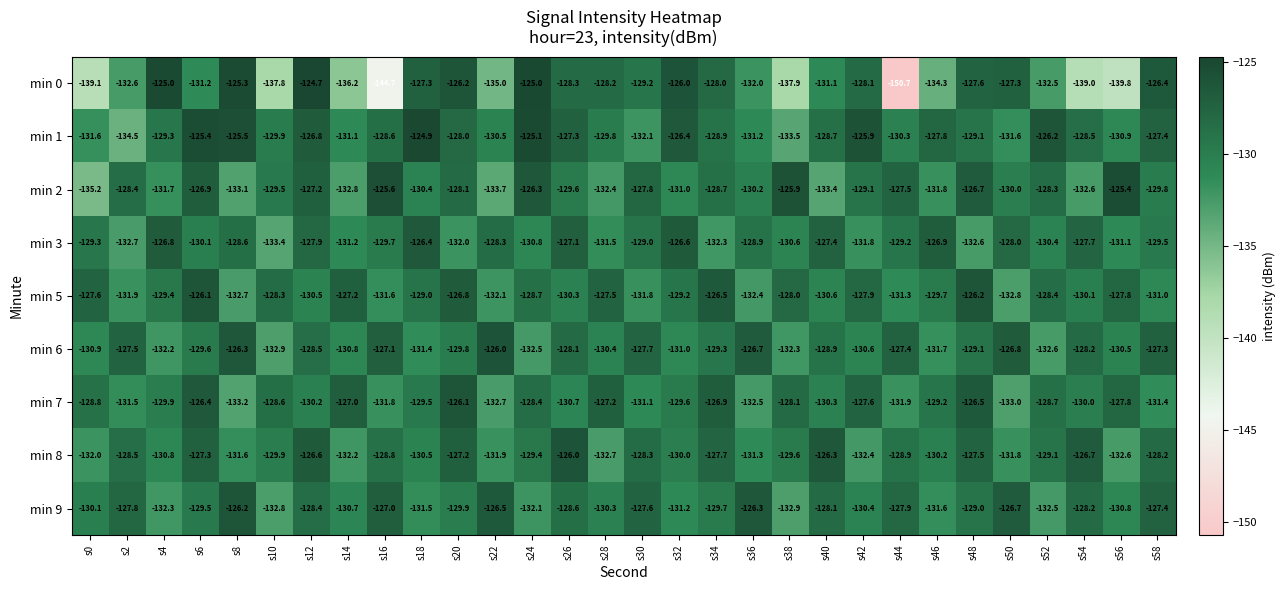

What is the average value of the min 5 series?

-129.4